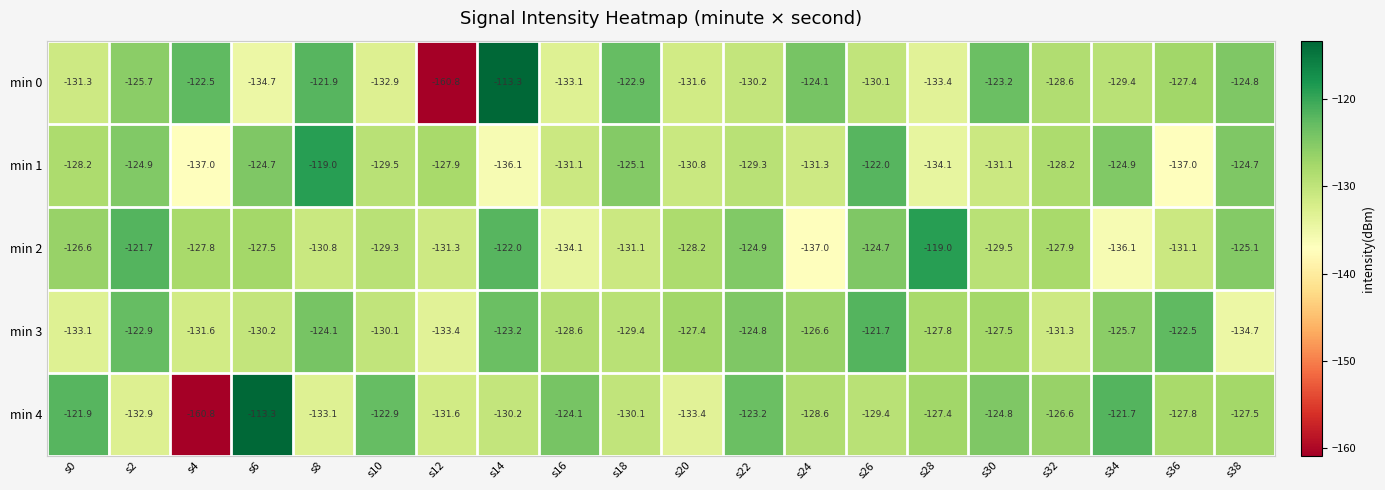

What is the spread (max minus min) of values at s12?

32.9